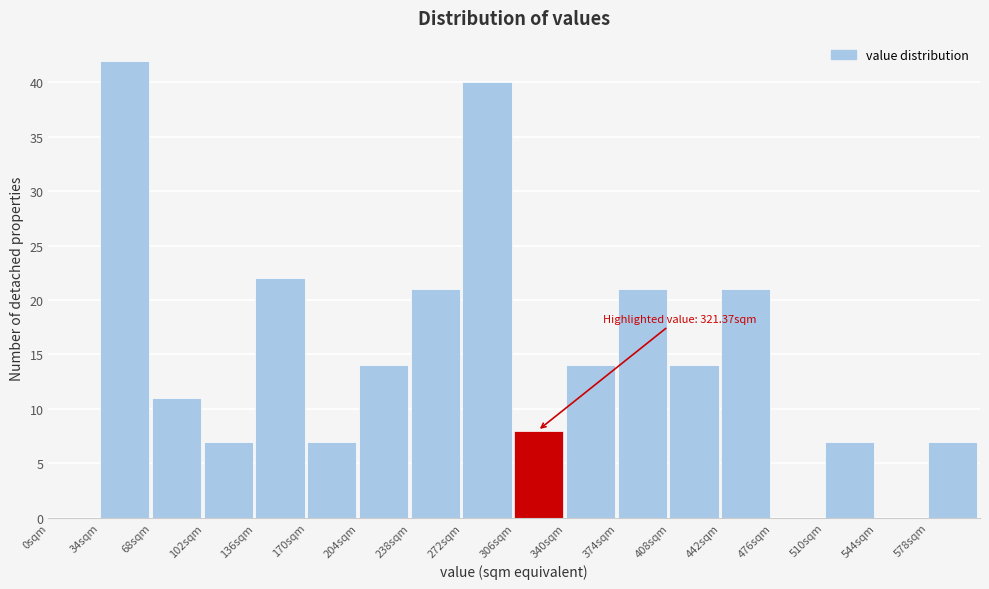

Over which range of the x-axis is the bar tallest?

34 to 68